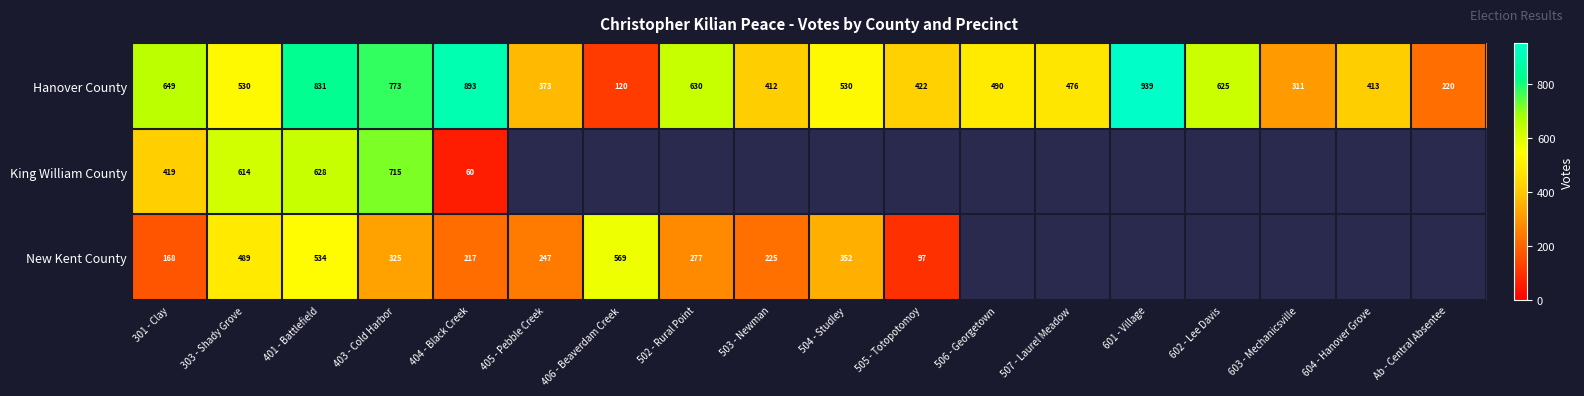

Is it true that Hanover County equals 814 at 602 - Lee Davis?

False